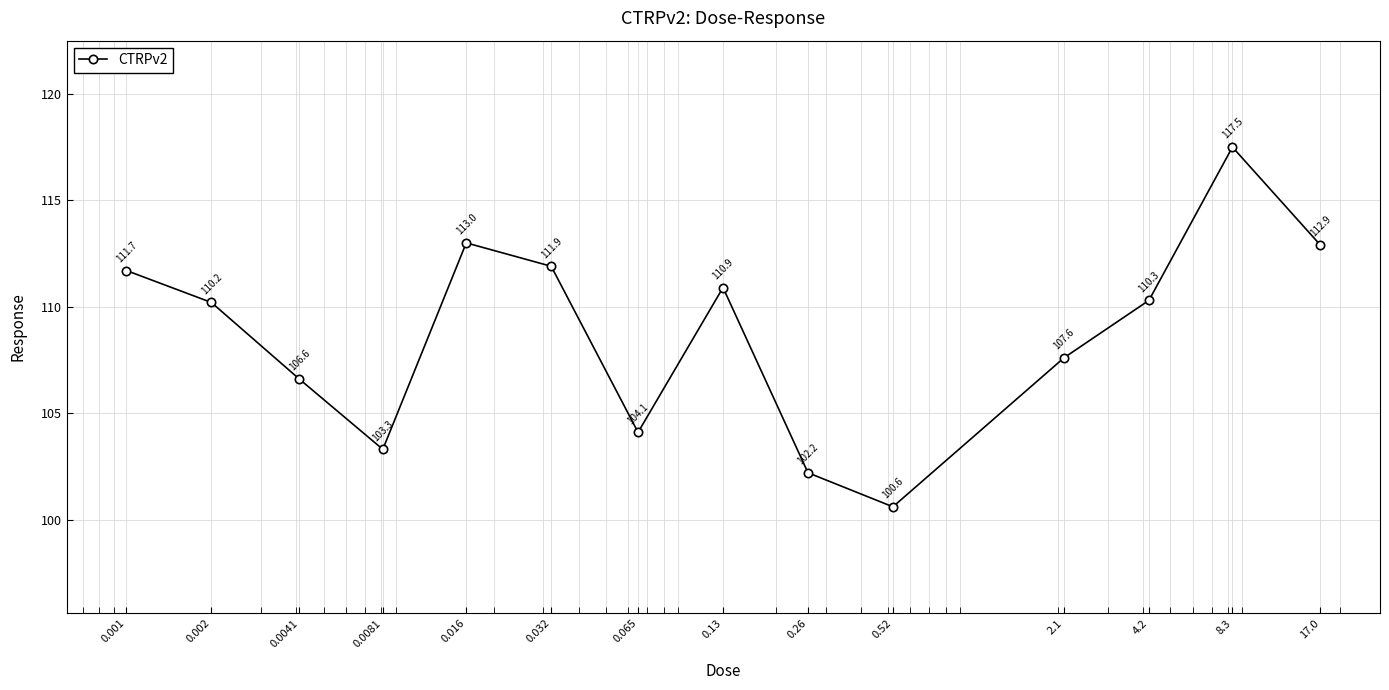

What is the value of the 4th point from the left?

103.3